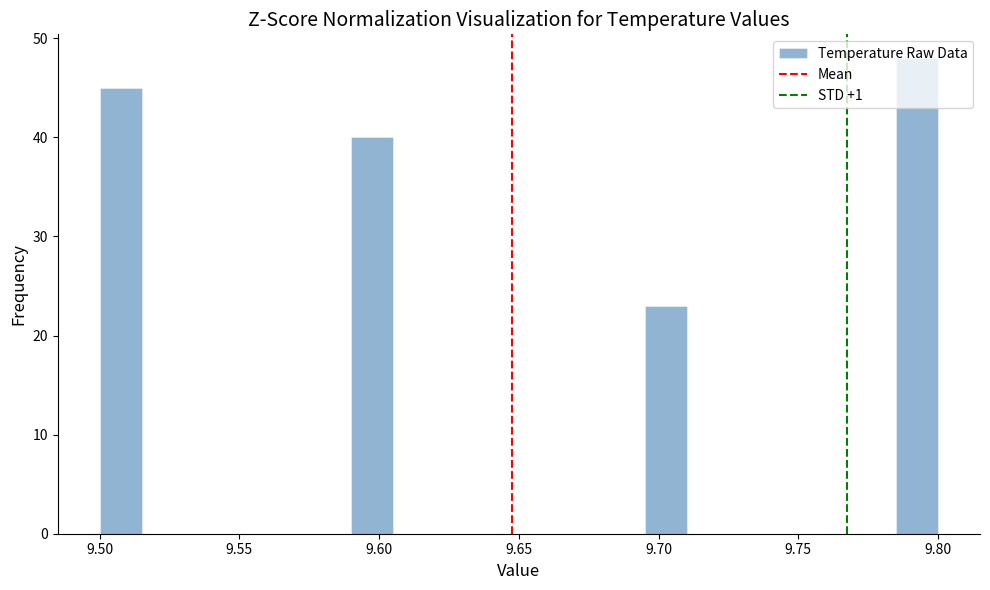

Read against the x-axis, roughly where is the centre of the tallest bar?

9.795